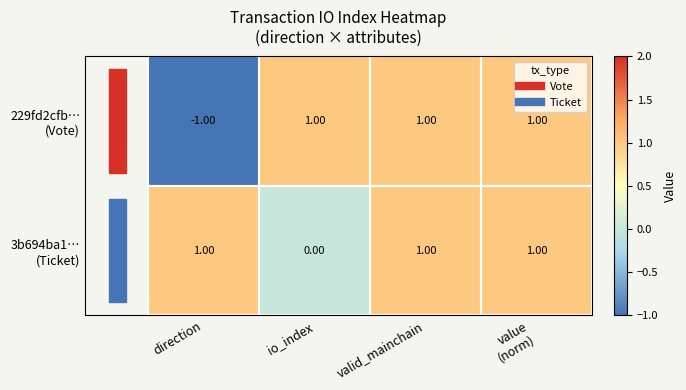

Which label corresponds to the smallest value in the chart?

direction